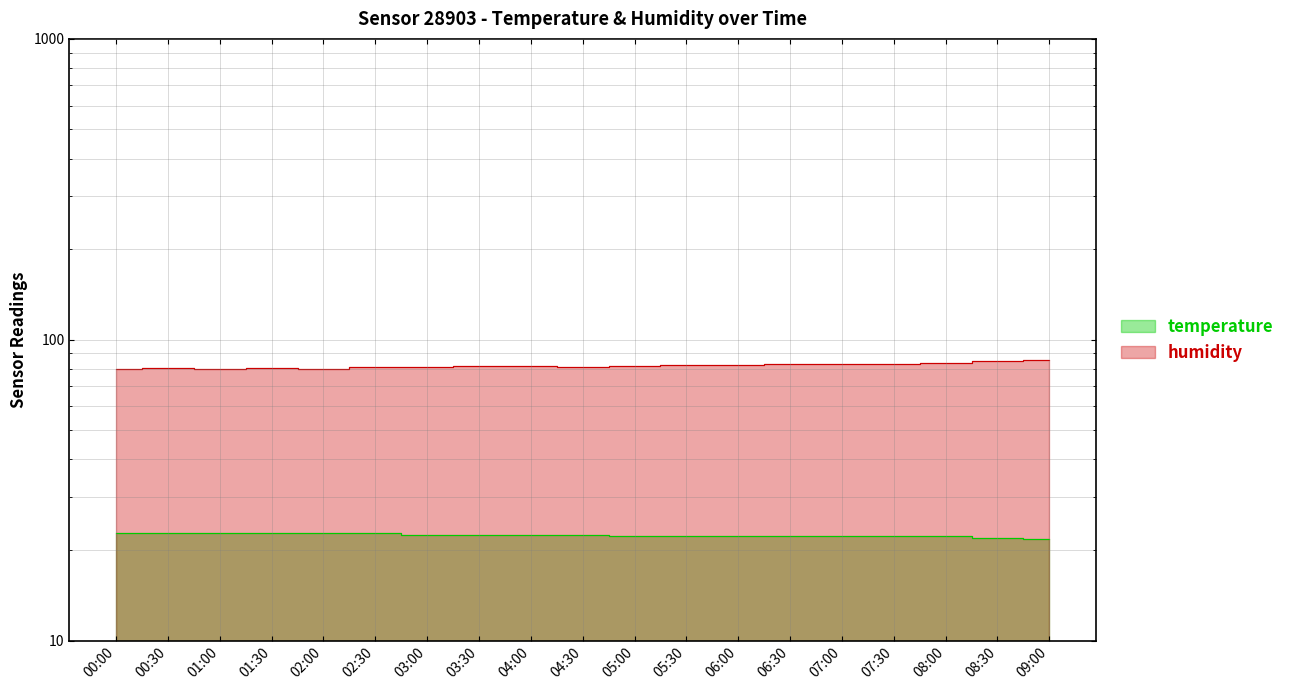

How many data points in humidity are less than 81?

5